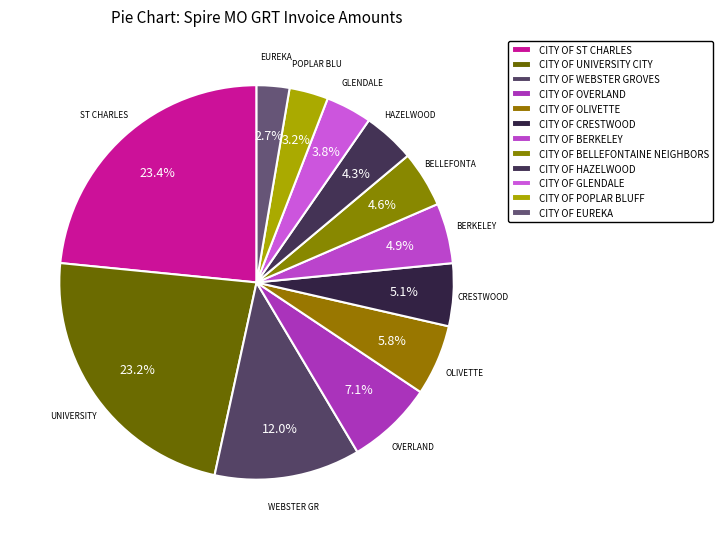

How many slices are in this pie chart?

12